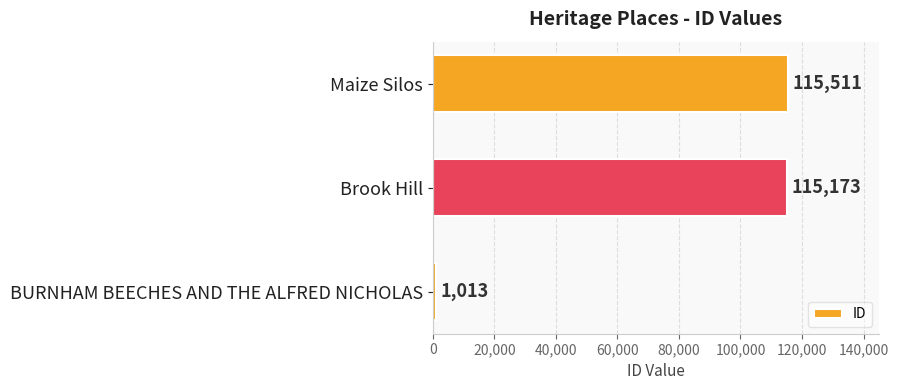

What is the sum of the values at BURNHAM BEECHES AND THE ALFRED NICHOLAS and Maize Silos?

116524